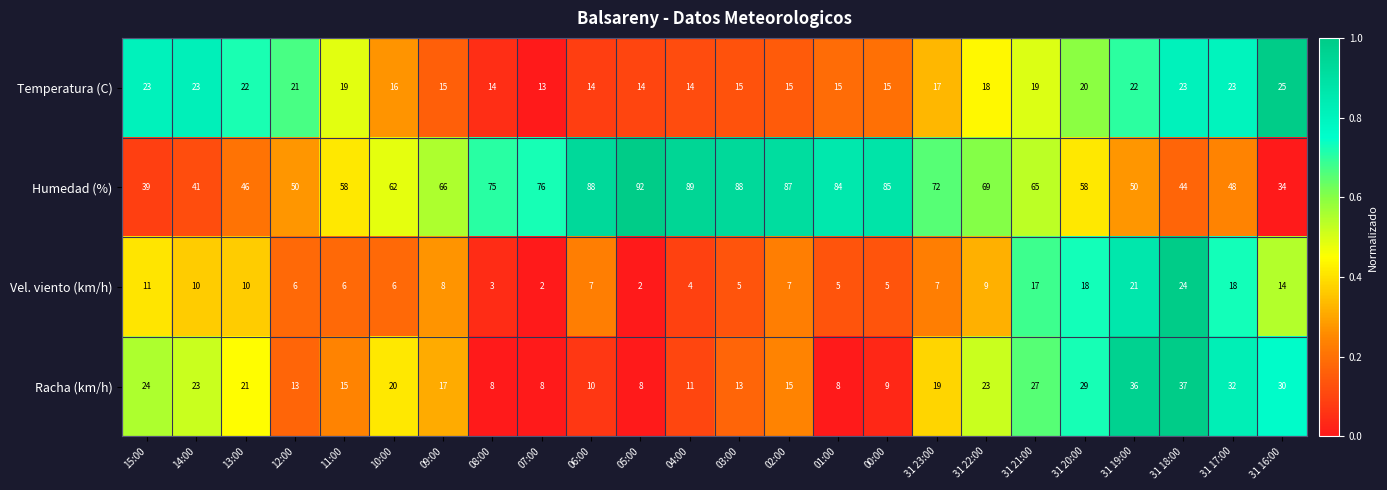

Count the number of categories in the chart.

24